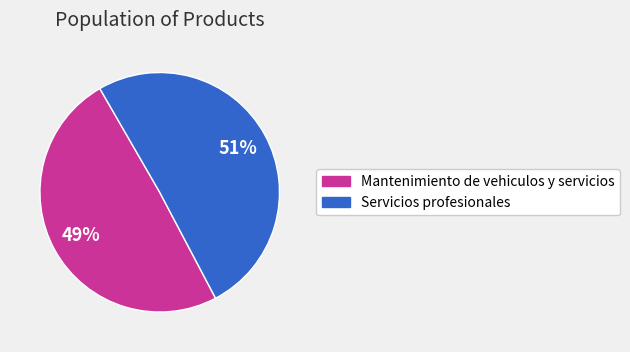

Is it true that Servicios profesionales is 37% of the pie?

False